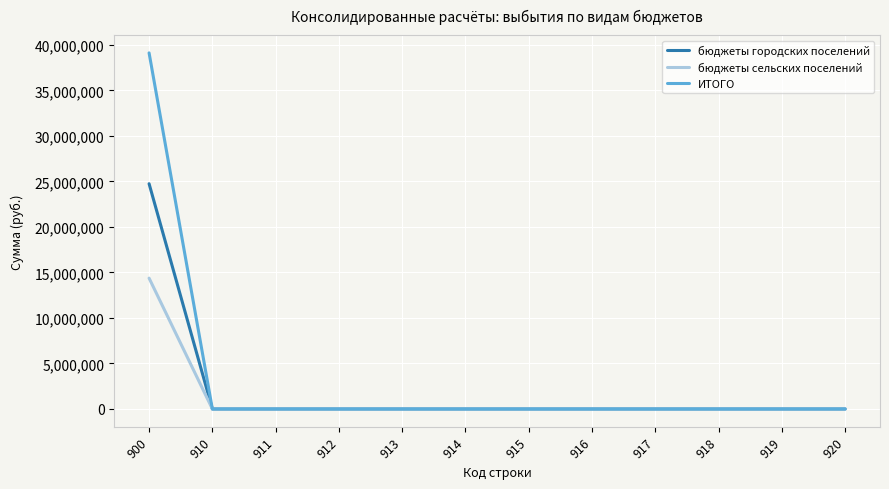

What is the sum of the бюджеты сельских поселений values at 900 and 916?

14369326.0